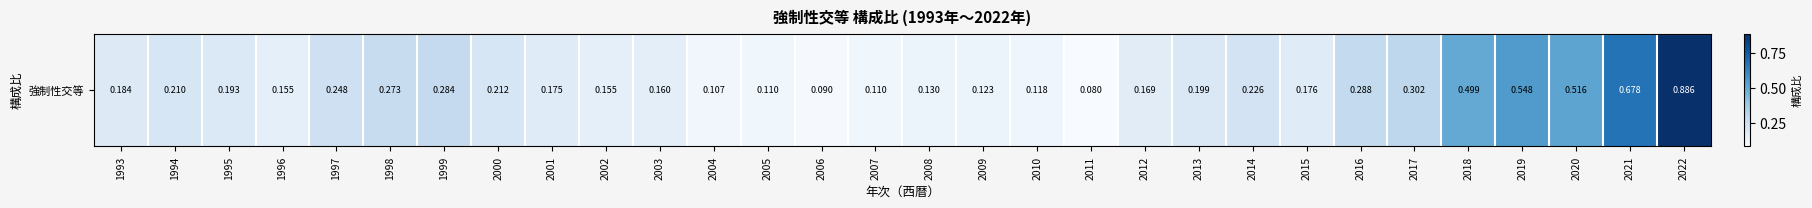

The value at 2007 is 0.2. True or false?

False